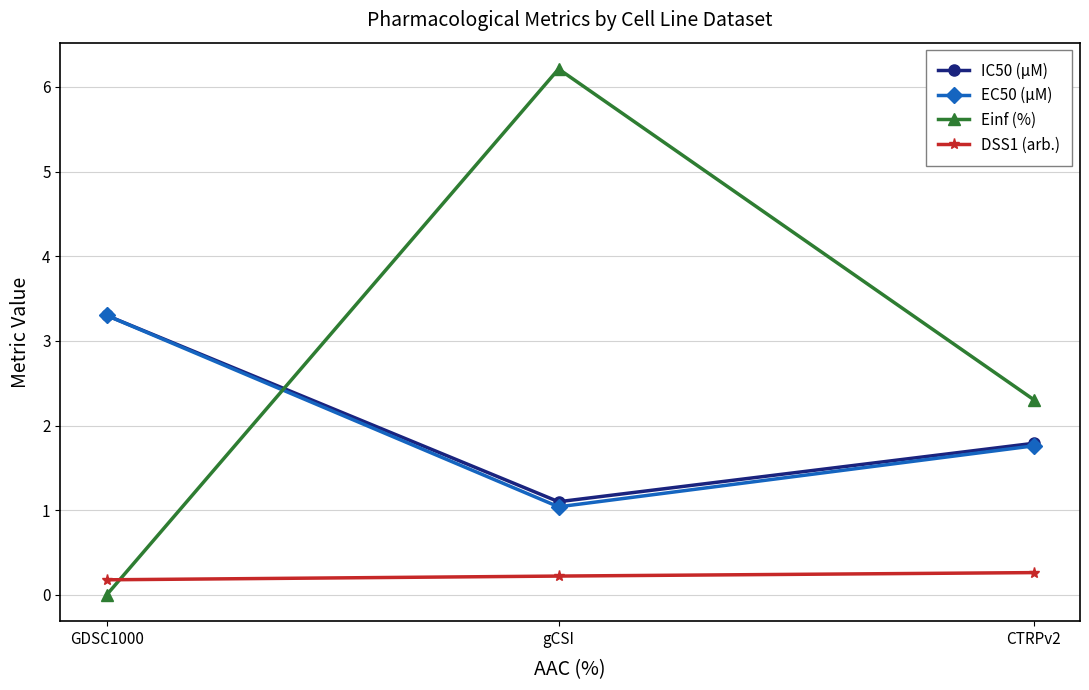

What is the maximum value shown in the chart?

6.2